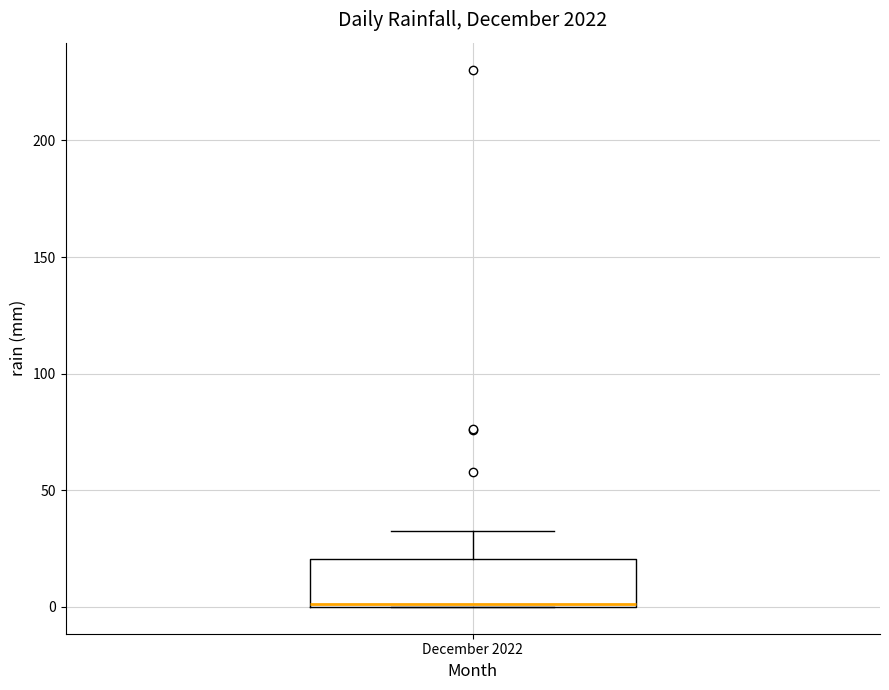

Where does the upper whisker of the box for December 2022 end on the y-axis? The values are not printed on the chart, so give them approximately, as read against the axis.

35